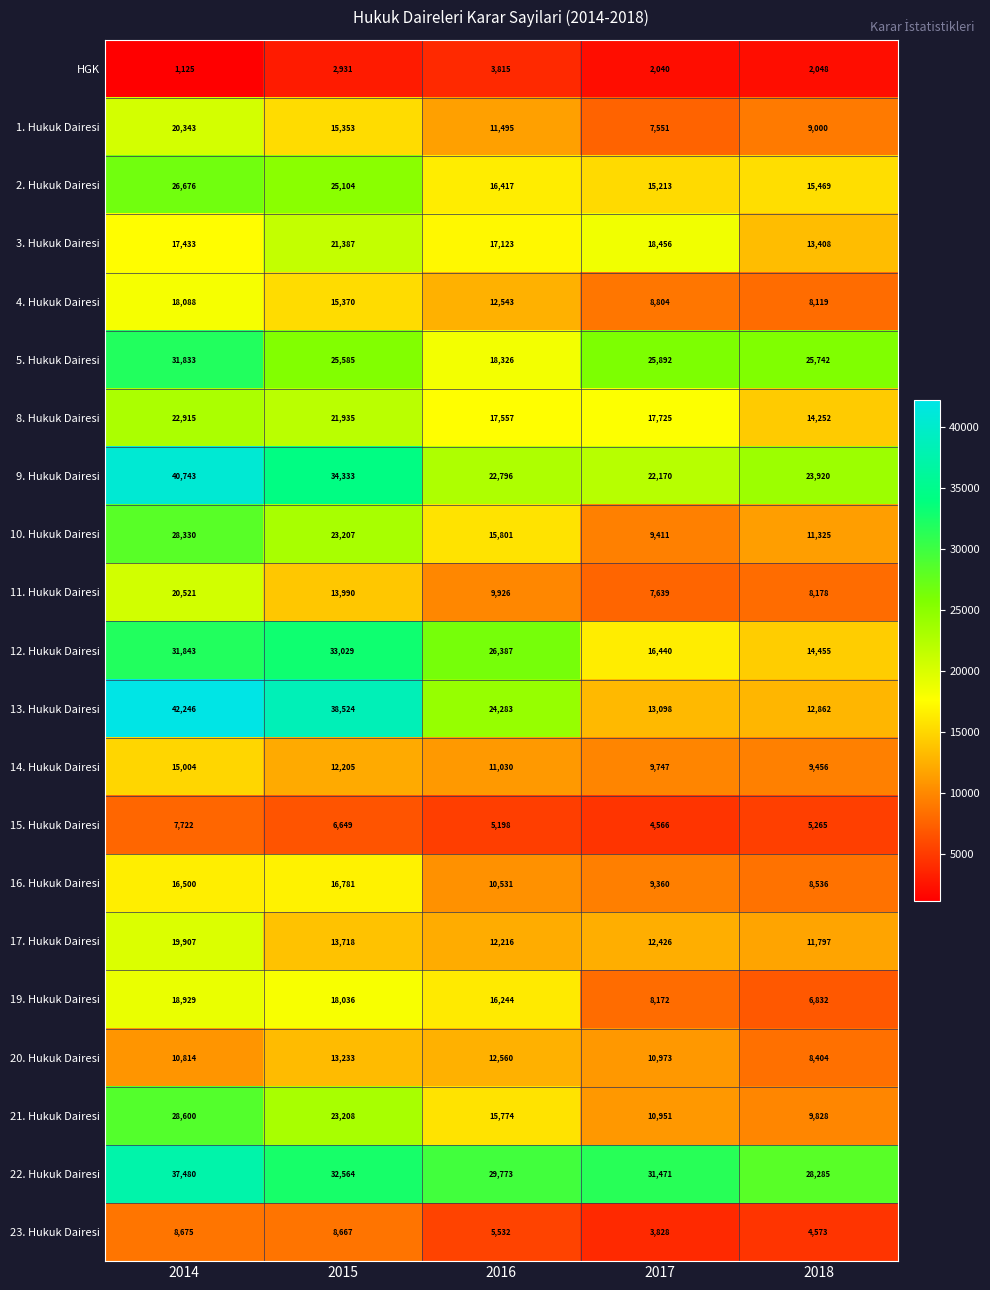

List the series in order of their peak value, highest first.

13. Hukuk Dairesi, 9. Hukuk Dairesi, 22. Hukuk Dairesi, 12. Hukuk Dairesi, 5. Hukuk Dairesi, 21. Hukuk Dairesi, 10. Hukuk Dairesi, 2. Hukuk Dairesi, 8. Hukuk Dairesi, 3. Hukuk Dairesi, 11. Hukuk Dairesi, 1. Hukuk Dairesi, 17. Hukuk Dairesi, 19. Hukuk Dairesi, 4. Hukuk Dairesi, 16. Hukuk Dairesi, 14. Hukuk Dairesi, 20. Hukuk Dairesi, 23. Hukuk Dairesi, 15. Hukuk Dairesi, HGK